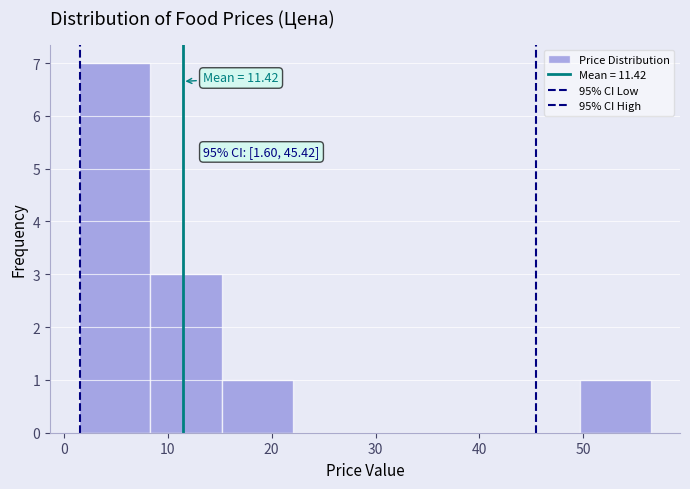

Which range on the x-axis has the tallest bar?

1 to 8